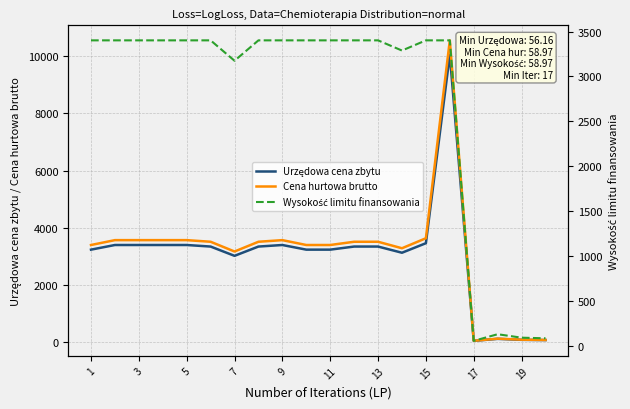

True or false: Wysokość limitu finansowania has a value of 33.3 at 19.

False